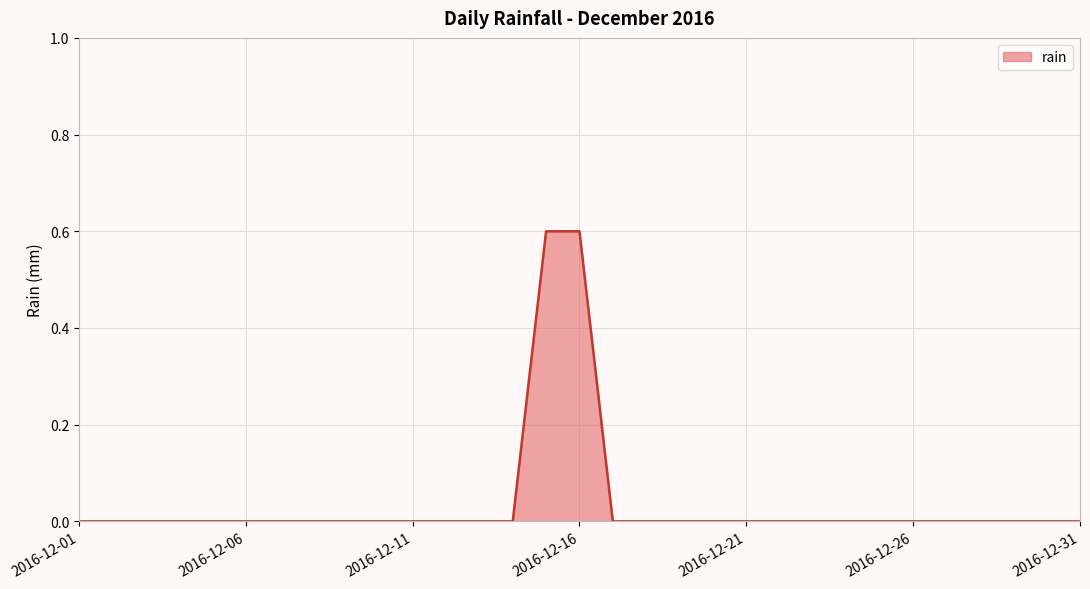

What is the difference between the maximum and minimum values?

0.6